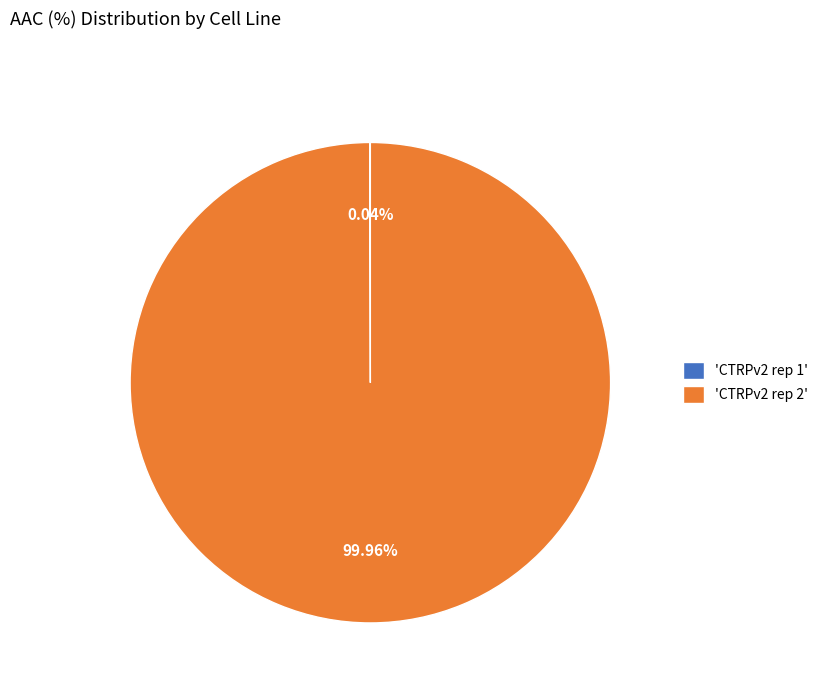

Which slice is the largest?

'CTRPv2 rep 2'